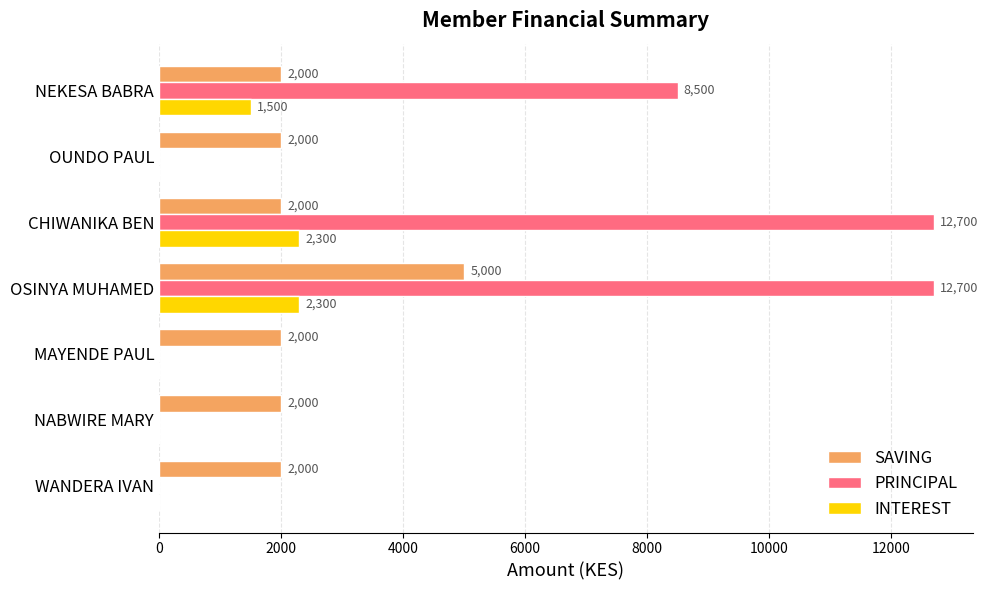

How many data points in PRINCIPAL are above 0?

3